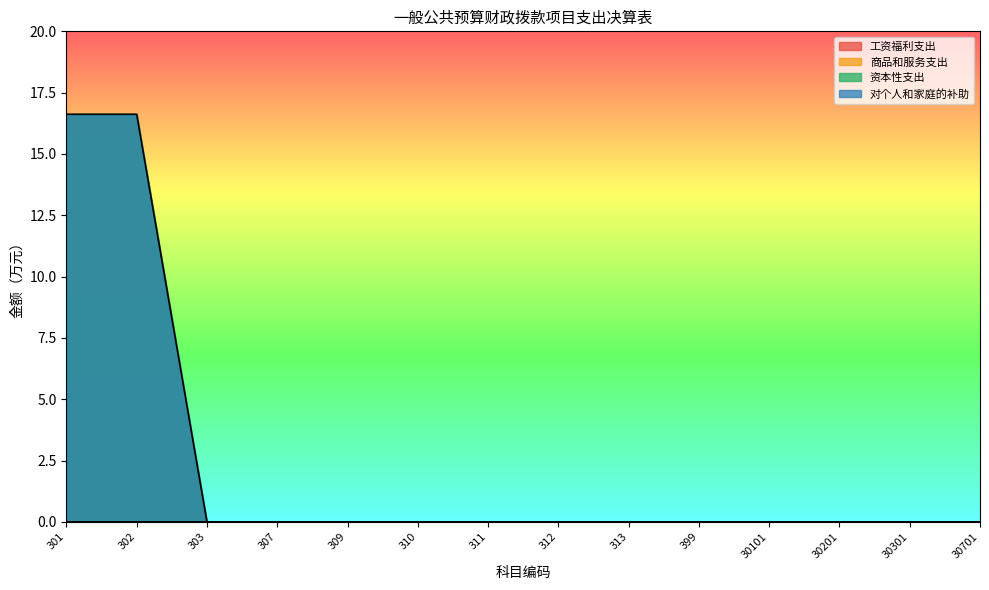

Is it true that 商品和服务支出 equals 11.2 at 310?

False